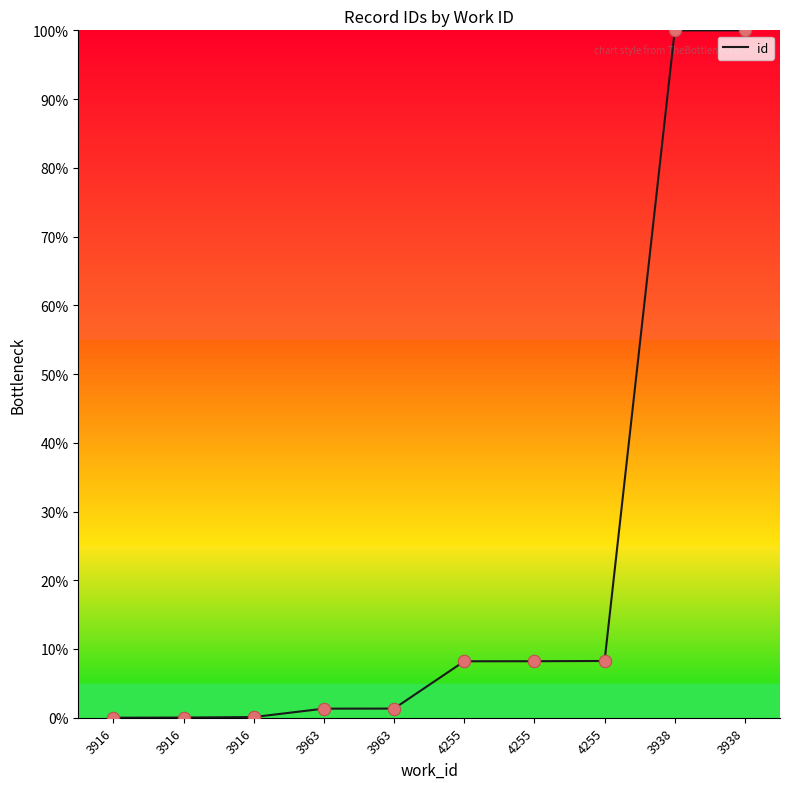

Does the chart have visible grid lines?

No